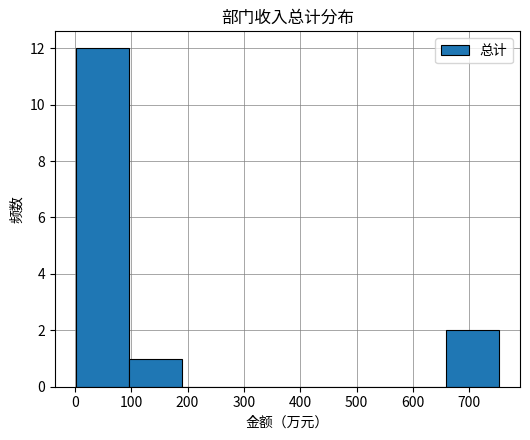

Reading left to right, transcribe this chart: for each bar, give the range it covers on the x-axis and its height. Neither the bar edges nor the heights are printed on the chart, so give them approximately, as read against the axes.

0 to 100: 12
100 to 190: 1
190 to 280: 0
280 to 380: 0
380 to 470: 0
470 to 560: 0
560 to 660: 0
660 to 750: 2